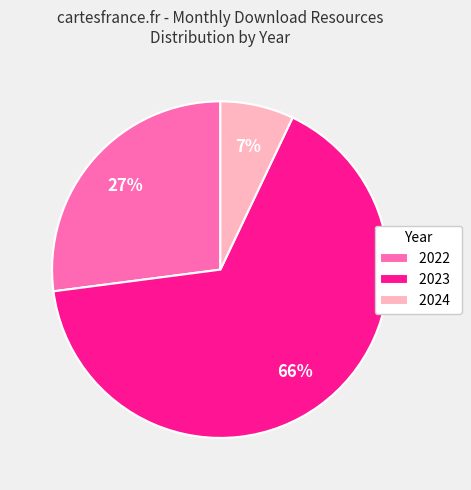

Do 2024 and 2022 together represent more than half of the pie?

No